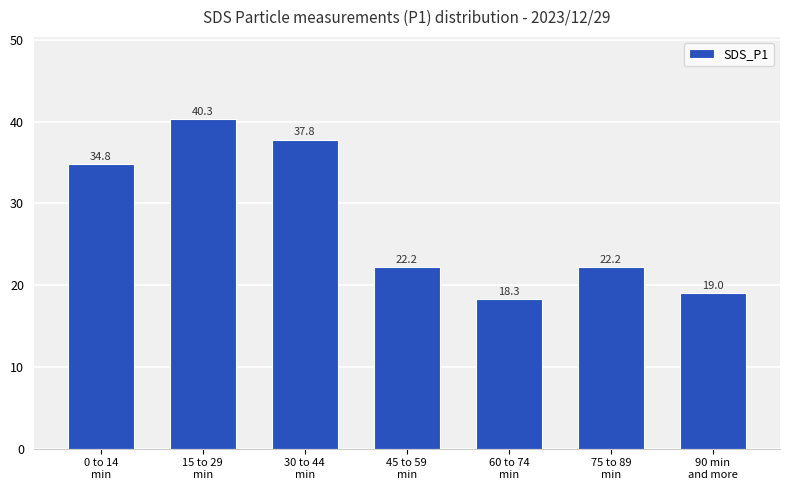

Reading left to right, list all the values displayed in this chart.

0 to 14
min=34.8	15 to 29
min=40.3	30 to 44
min=37.8	45 to 59
min=22.2	60 to 74
min=18.3	75 to 89
min=22.2	90 min
and more=19.0